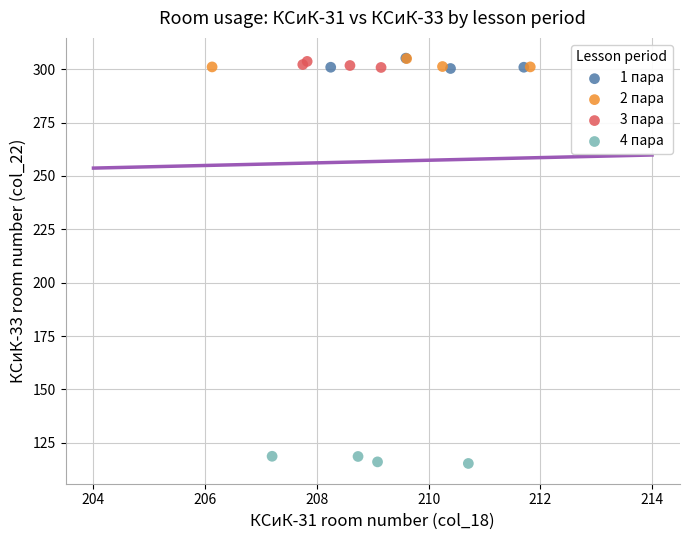

Which series reaches the minimum Y coordinate?

4 пара